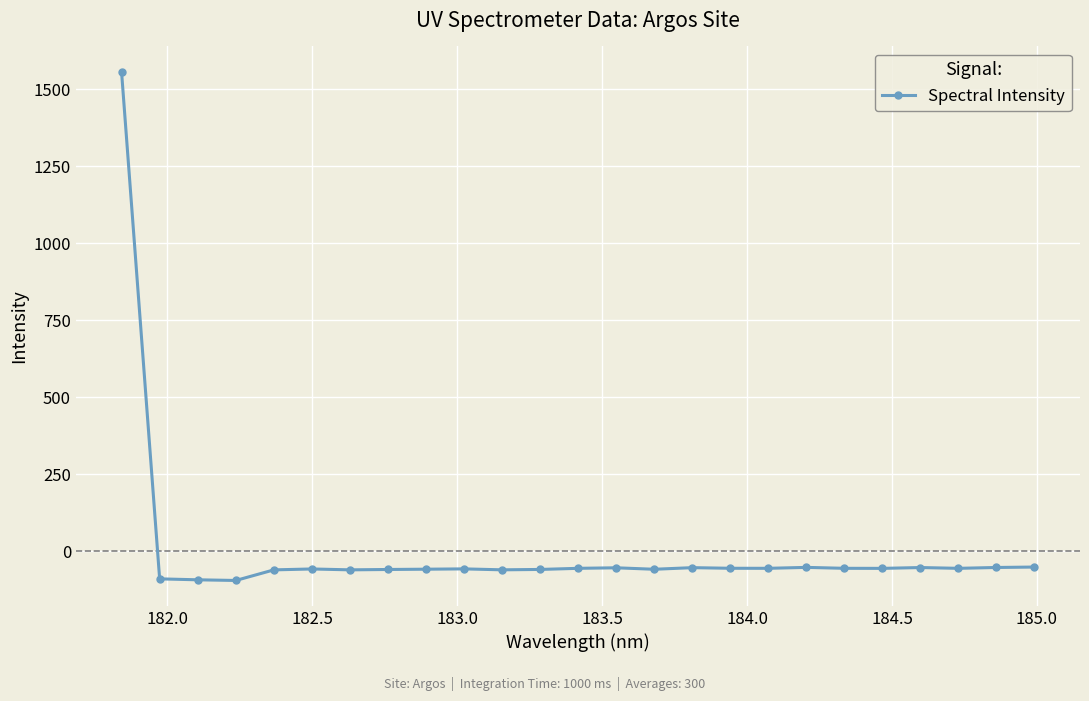

True or false: there are more than 1 points higher than both neighbors.

True